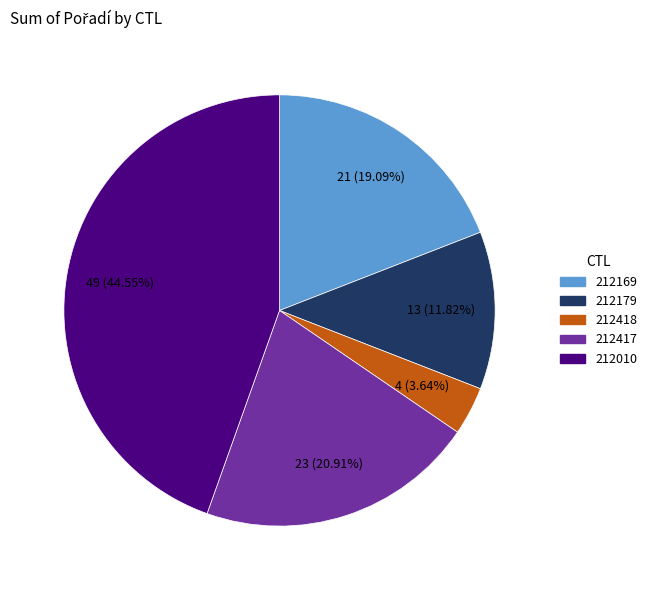

What is the largest slice in the pie chart?

212010